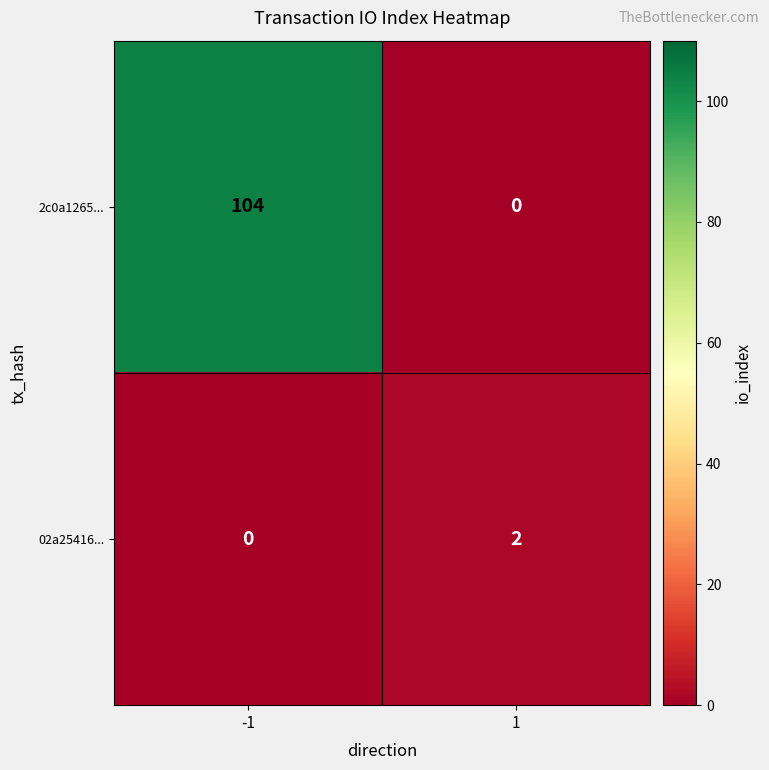

What is the difference between the maximum and minimum values in the 2c0a1265... series?

104